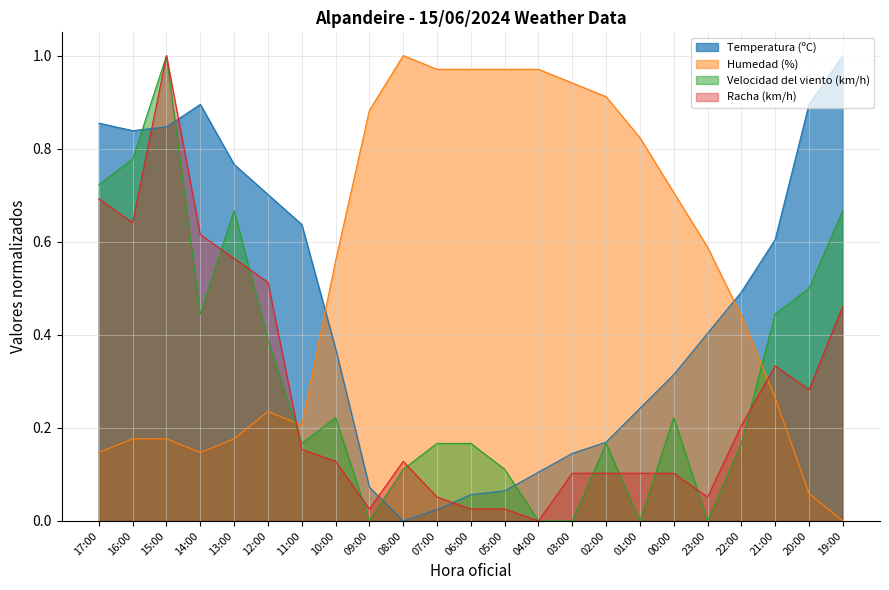

Is the value of Racha (km/h) at 04:00 greater than the value of Humedad (%) at 01:00?

No